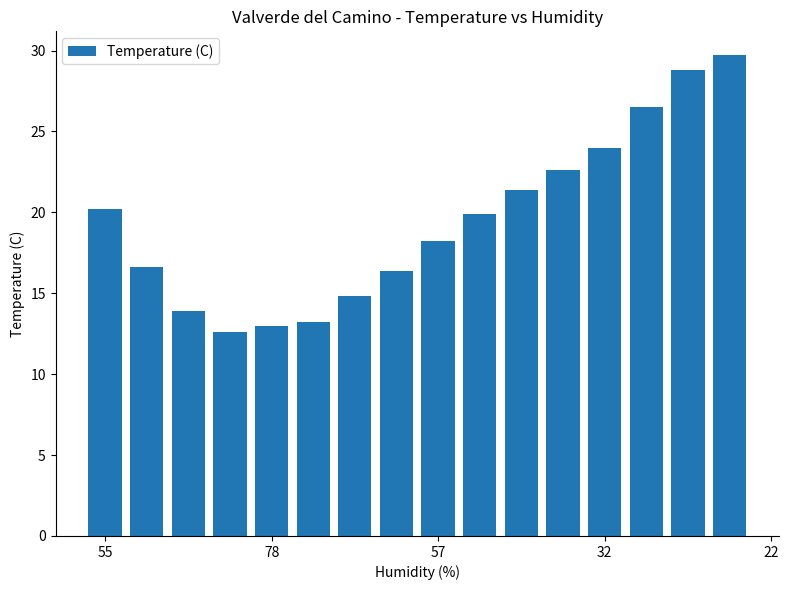

What is the smallest value displayed?

12.6